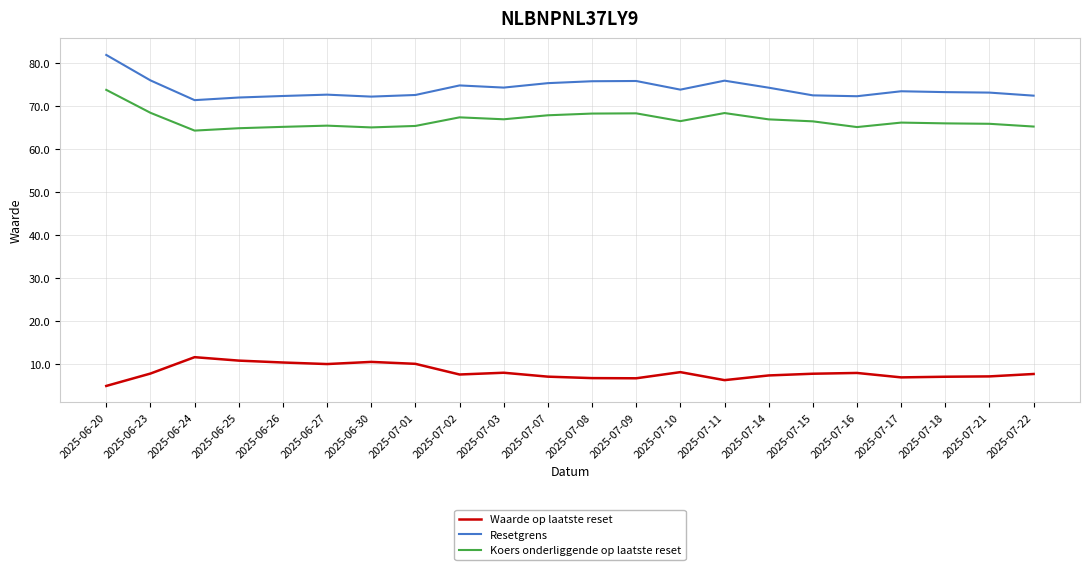

Which label corresponds to the smallest value in the chart?

2025-06-20